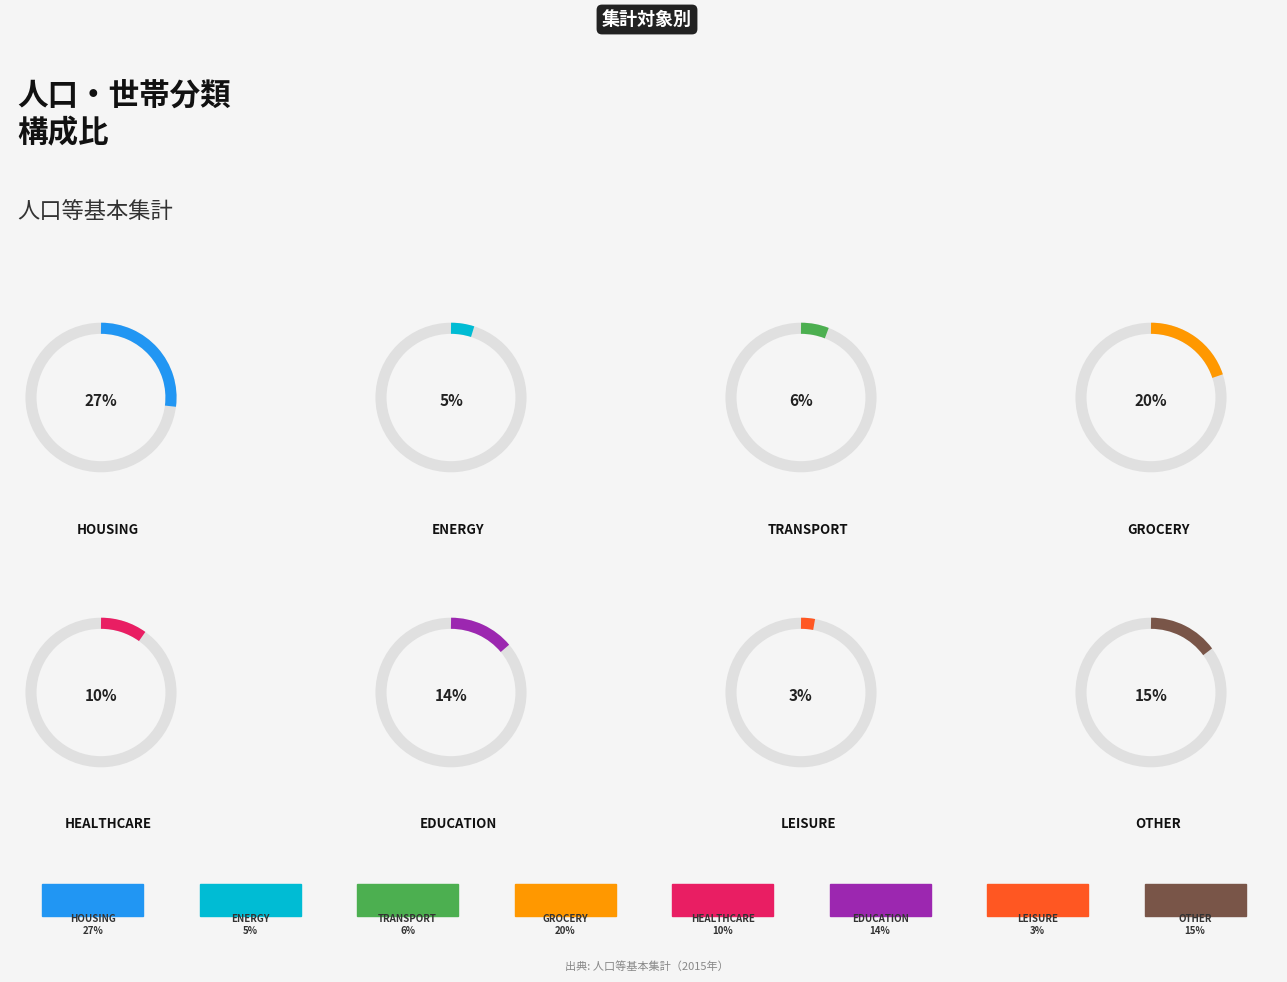

Does 15歳以上 account for over 50% of the chart?

No